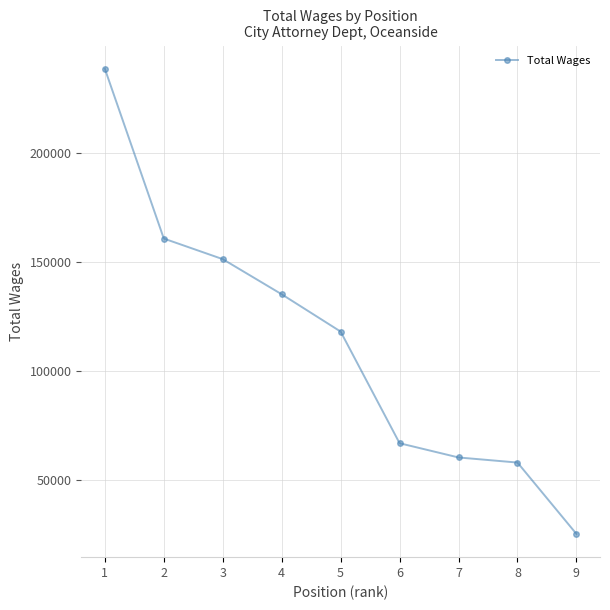

What is the approximate value at 9, to the nearest 100?

25500